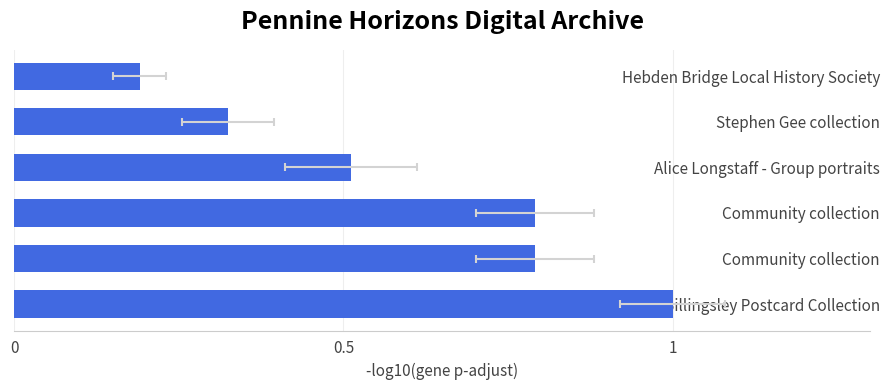

Count the number of categories in the chart.

6